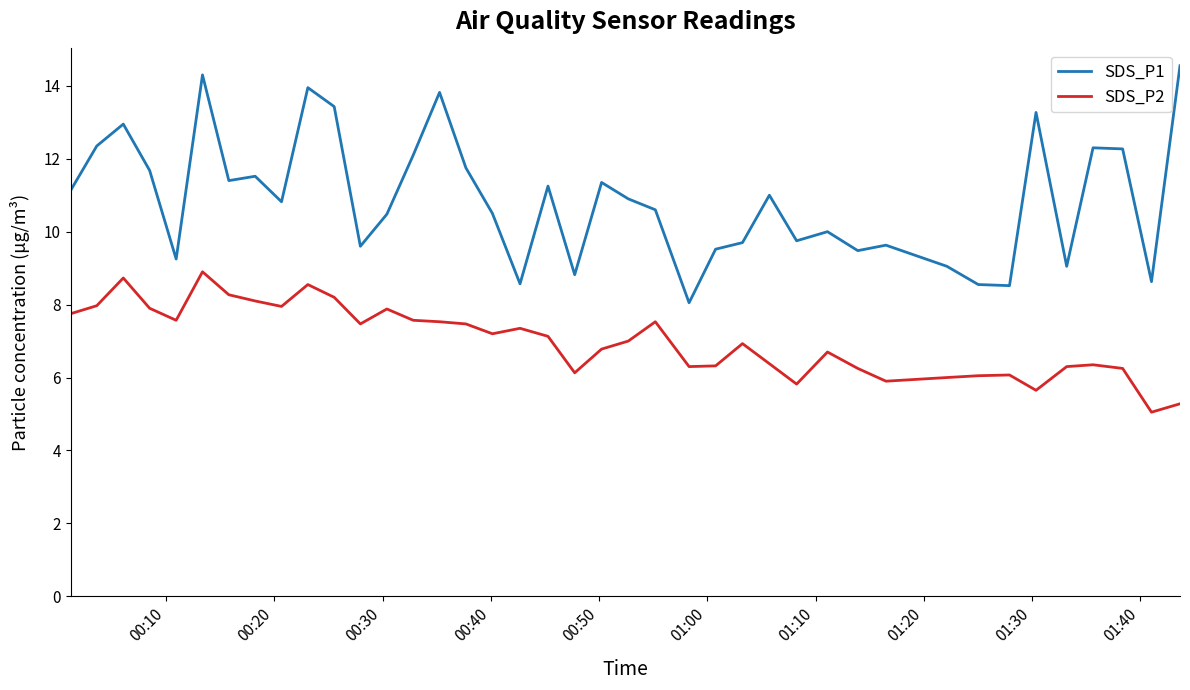

Is this an area chart (filled region under the line)?

No